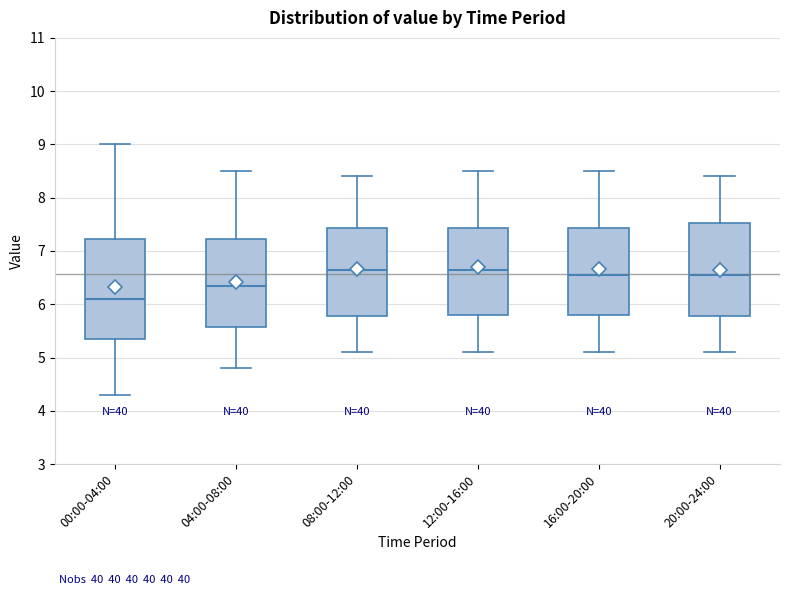

Where is the lower edge of the box for 20:00-24:00 on the y-axis? The values are not printed on the chart, so give them approximately, as read against the axis.

5.8